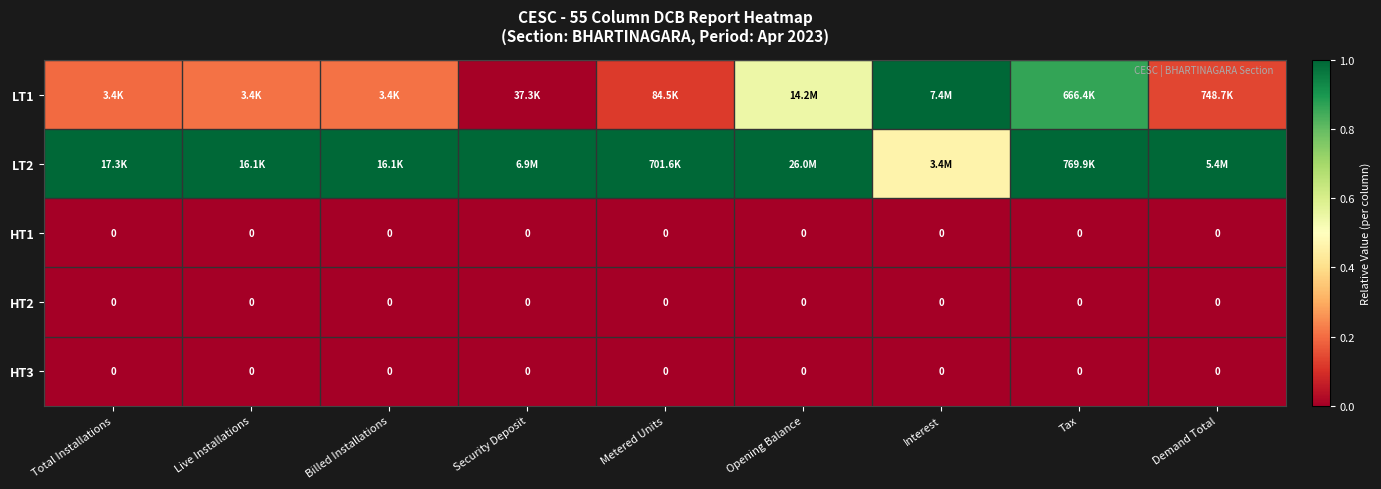

Rank the series at Tax from lowest to highest value.

HT1, HT2, HT3, LT1, LT2